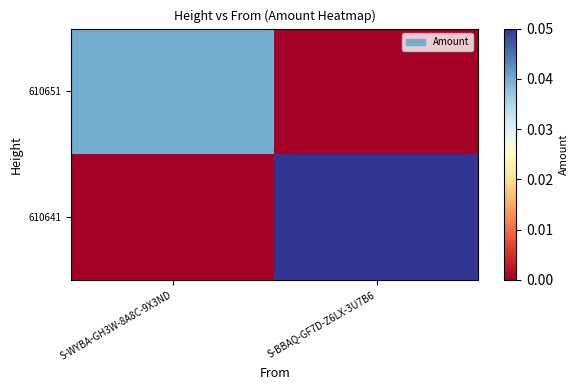

Between S-BBAQ-GF7D-Z6LX-3U7B6 and S-WYBA-GH3W-8A8C-9X3ND, which is larger?

S-WYBA-GH3W-8A8C-9X3ND